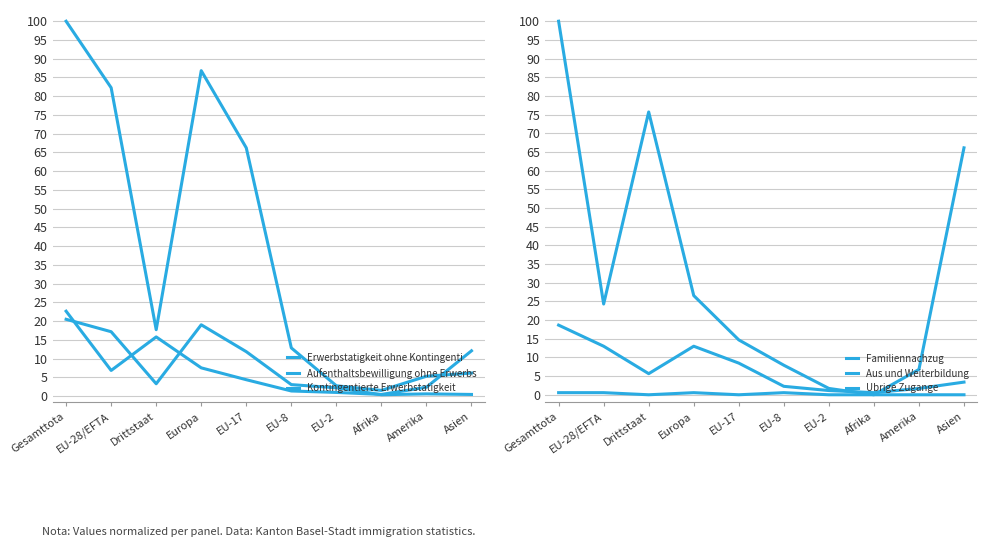

Between Europa and EU-2, which series saw the biggest shift?

Erwerbstatigkeit ohne Kontingenti